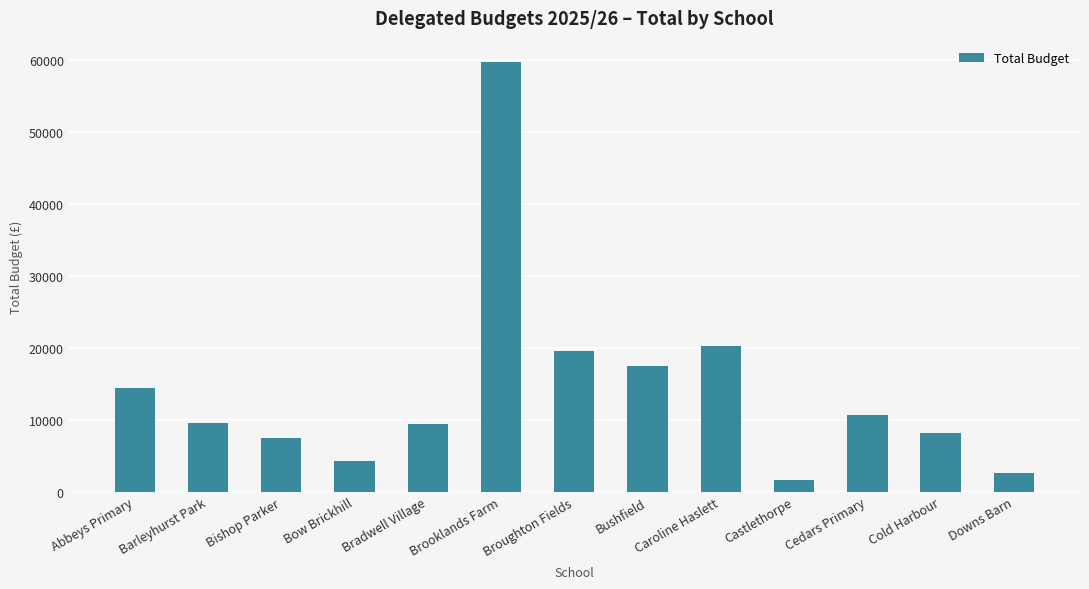

At which label is the value closest to 30639?

Caroline Haslett